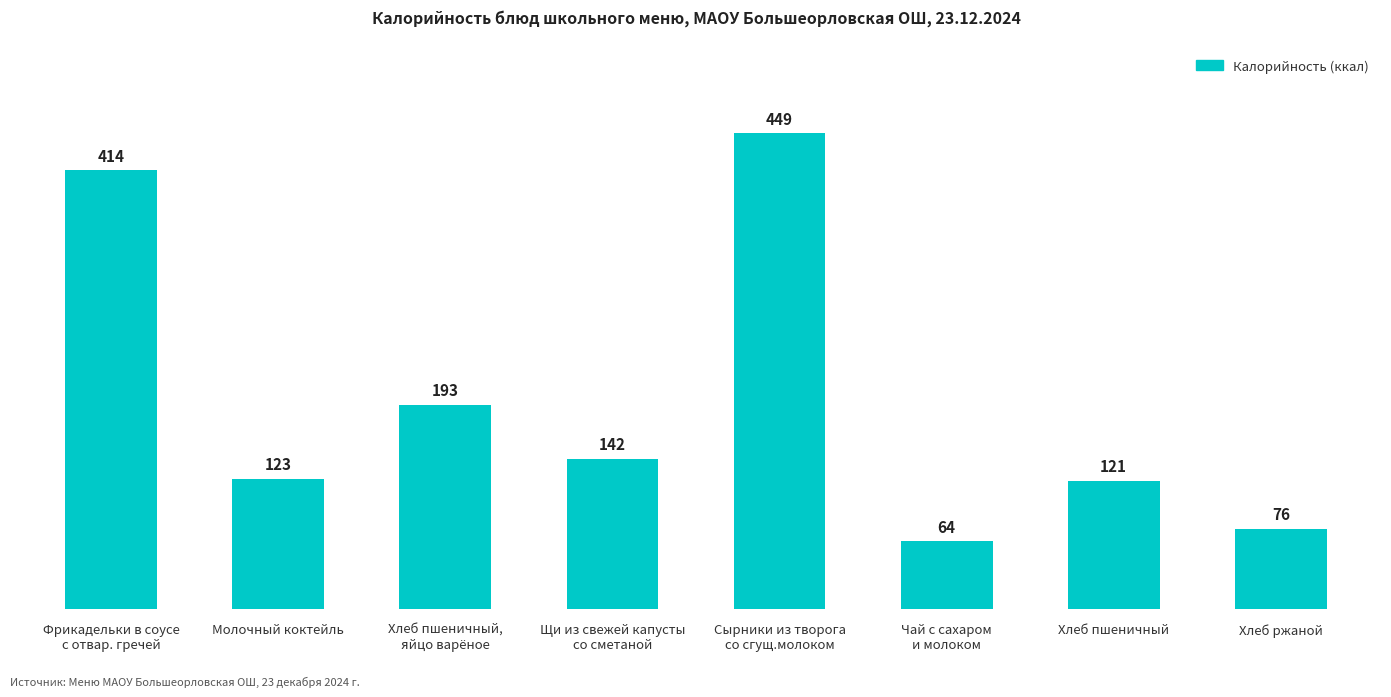

What is the difference between the values at Фрикадельки в соусе
с отвар. гречей and Хлеб пшеничный?

293